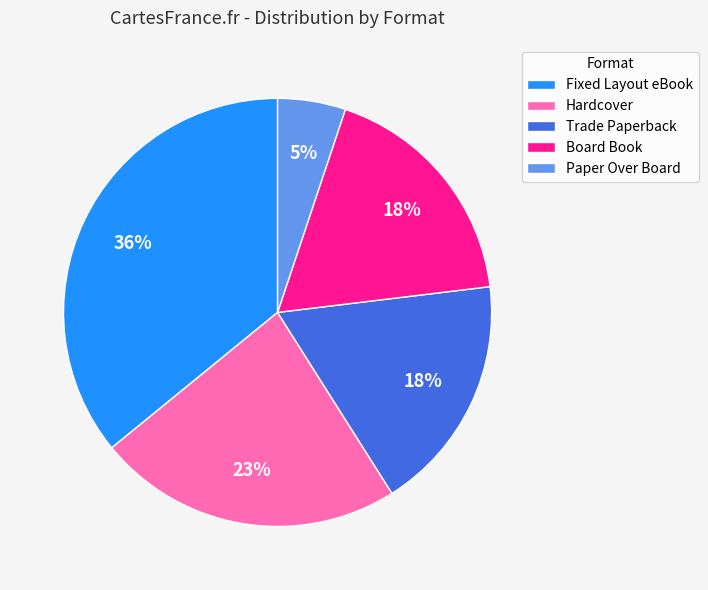

Is the sum of Board Book and Paper Over Board greater than half?

No